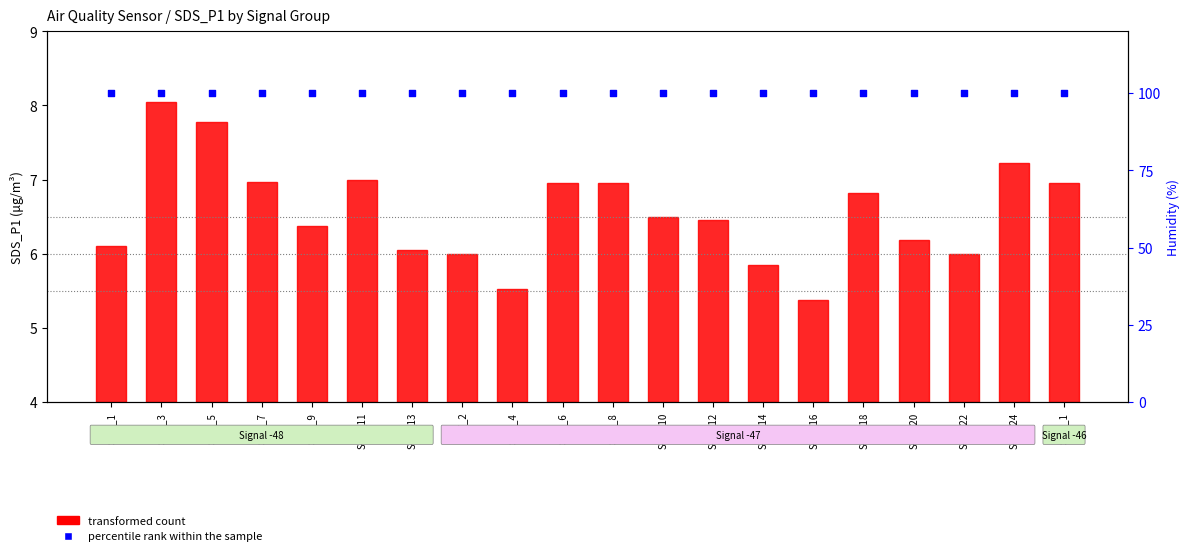

Which series has the largest Y range (max minus min)?

transformed count